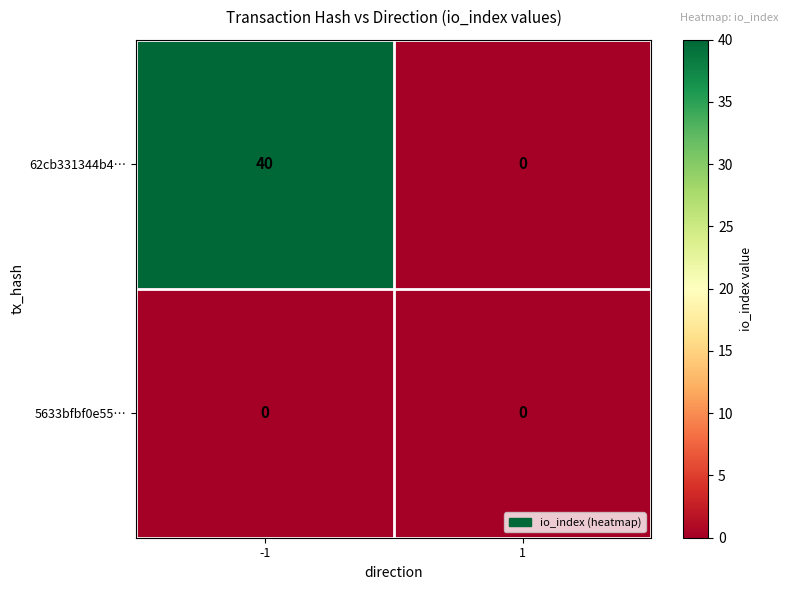

Reading left to right, extract all data points from this chart.

62cb331344b4…: 40	0
5633bfbf0e55…: 0	0